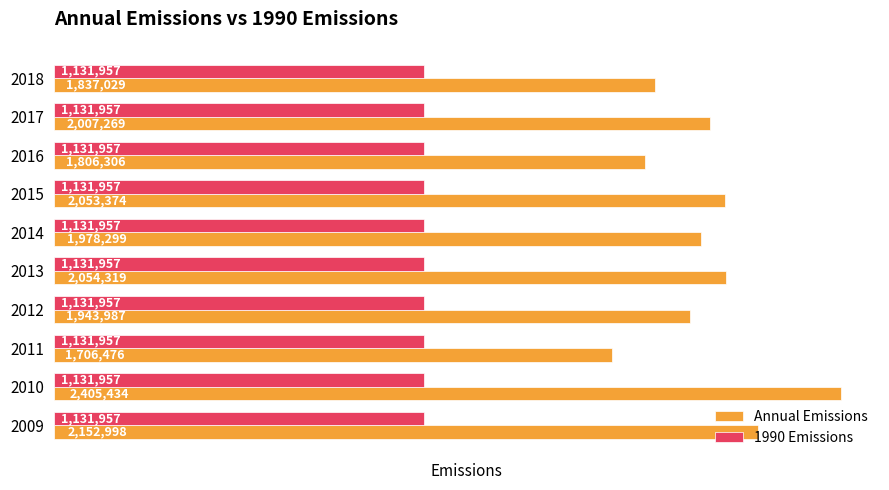

Which series has the widest spread of values?

Annual Emissions